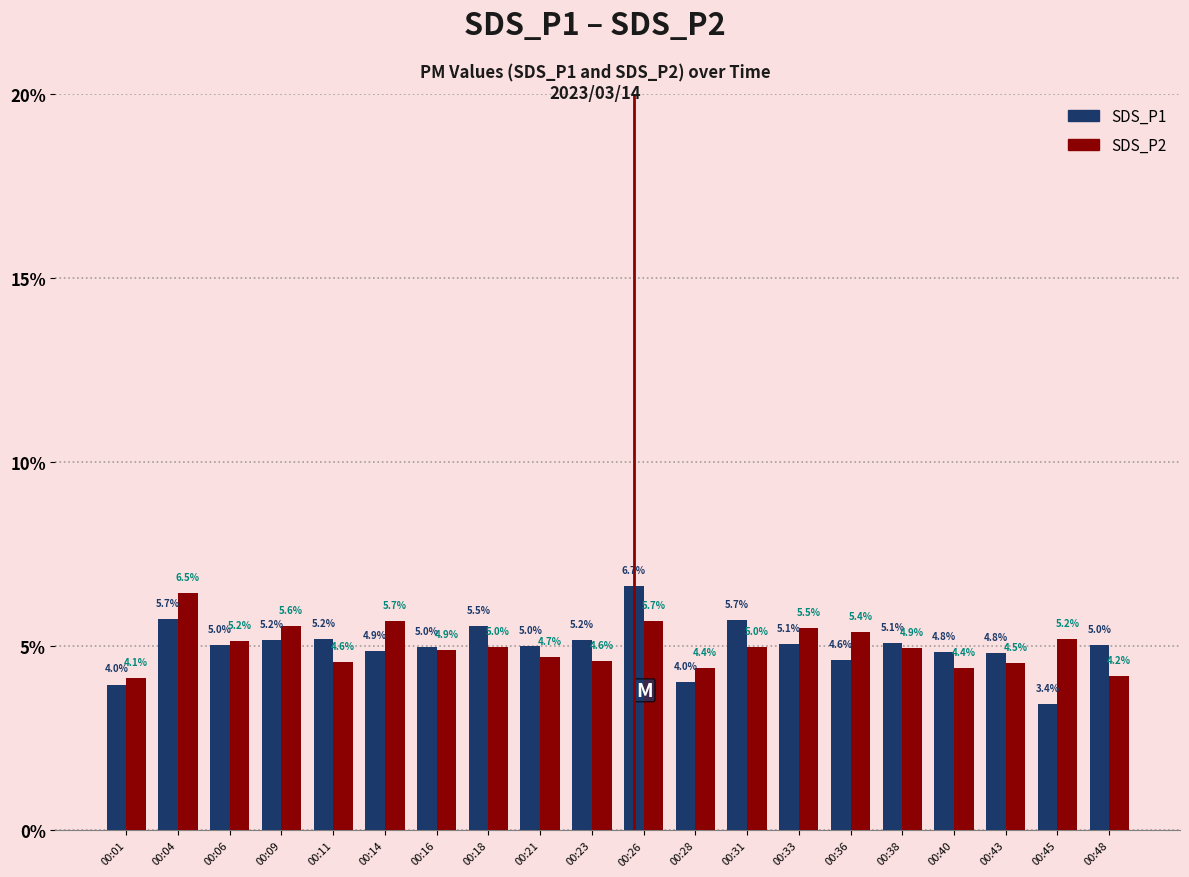

True or false: SDS_P2 has a value of 4.9 at 00:16.

True